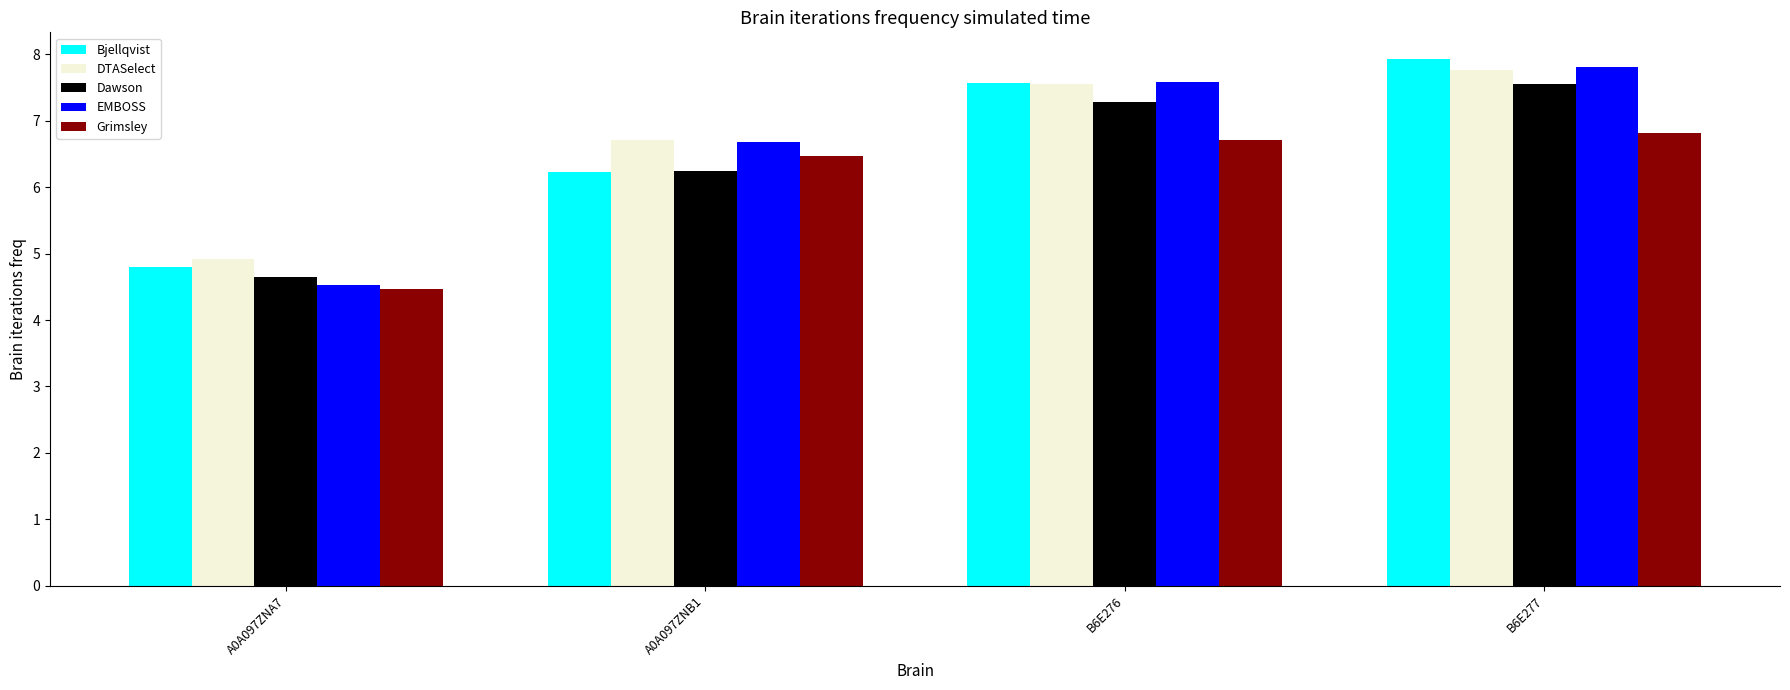

What is the sum of the Grimsley values at B6E277 and B6E276?

13.5